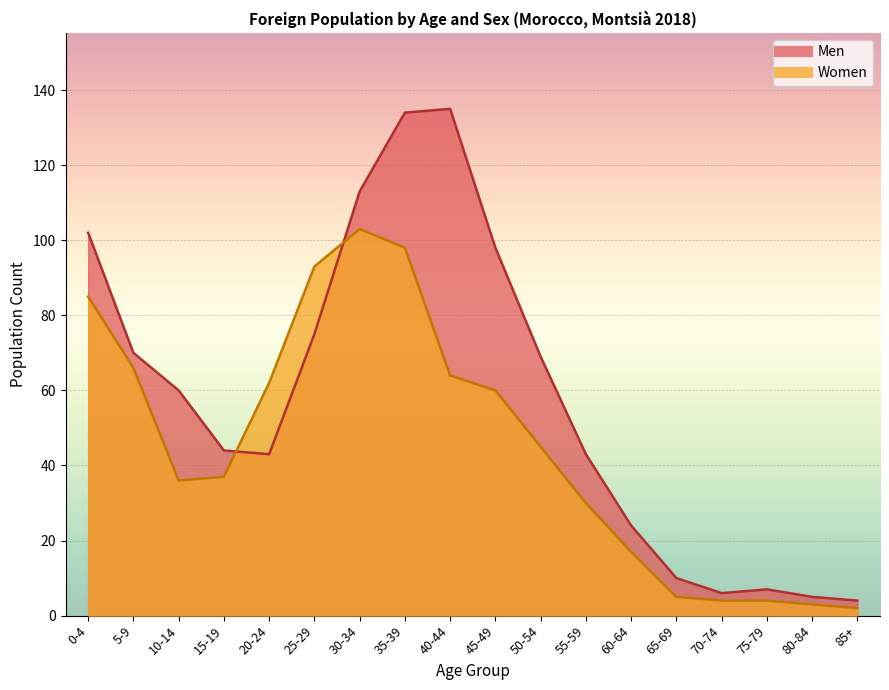

At which label is Women closest to 52?

50-54